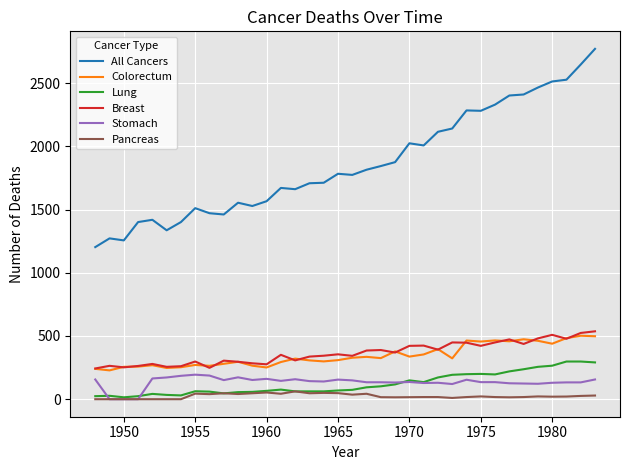

What is the sum of all Lung values?

4371